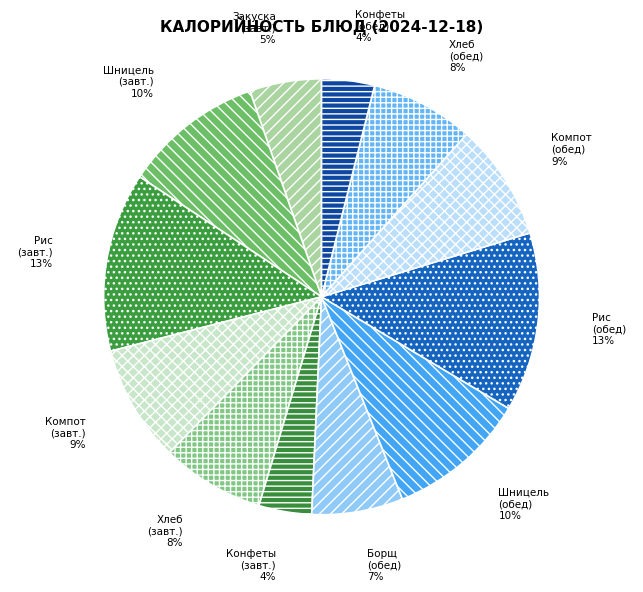

Is Борщ (обед) the majority of the pie?

No